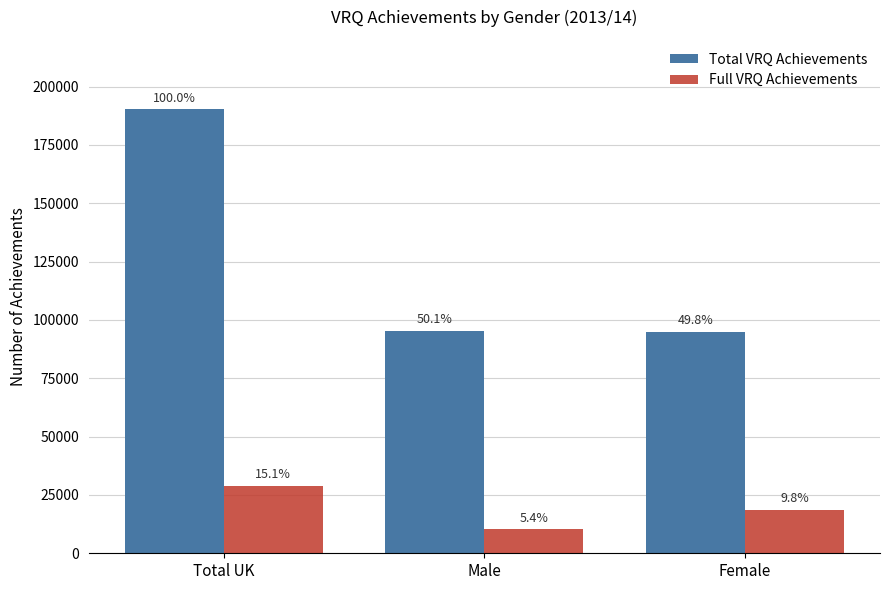

What is the approximate value of Total VRQ Achievements at Male, to the nearest 10?

95300